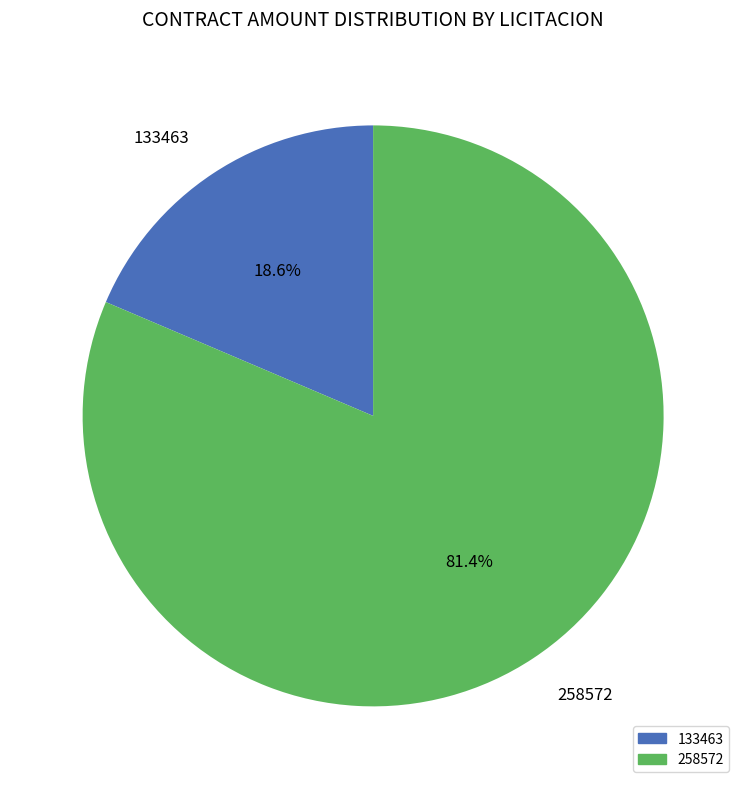

Is the sum of 258572 and 133463 greater than half?

Yes